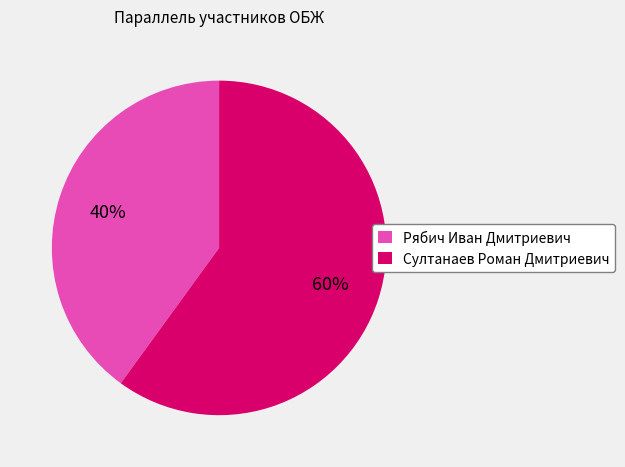

To the nearest percent, what is the difference between the Рябич Иван Дмитриевич and Султанаев Роман Дмитриевич slice percentages?

20%